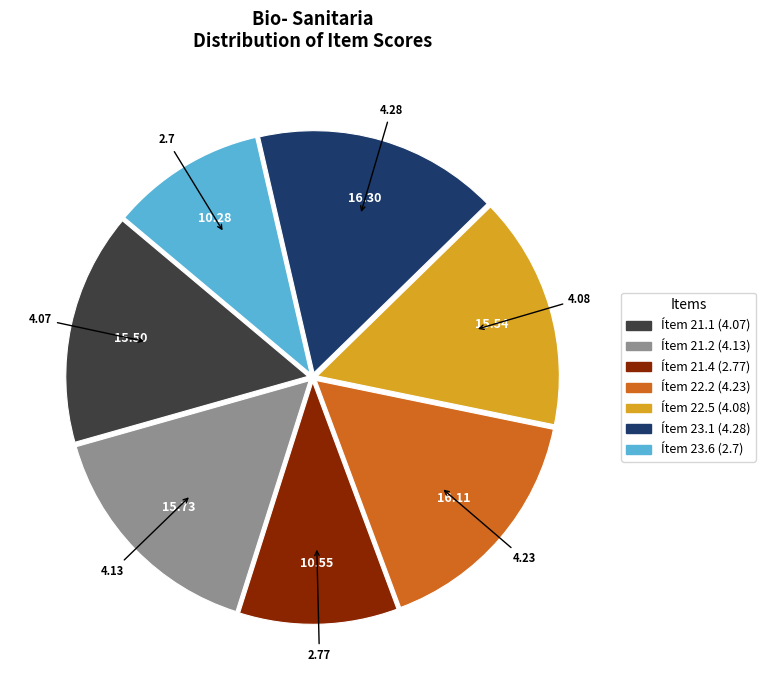

Count the number of slices in the pie.

7